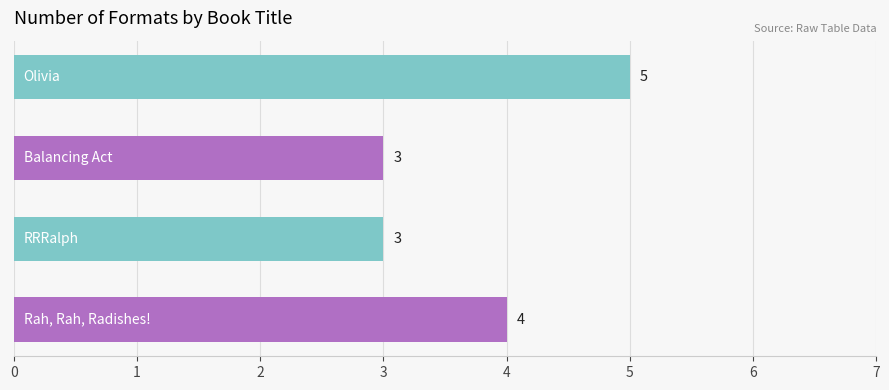

What is the greatest value displayed?

5